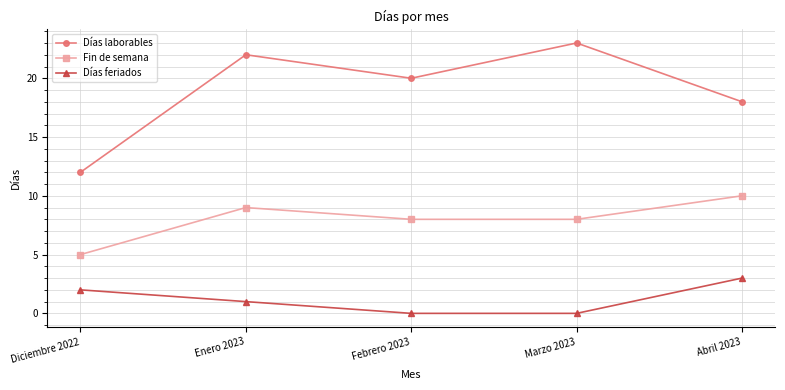

List the series in order of their peak value, highest first.

Días laborables, Fin de semana, Días feriados